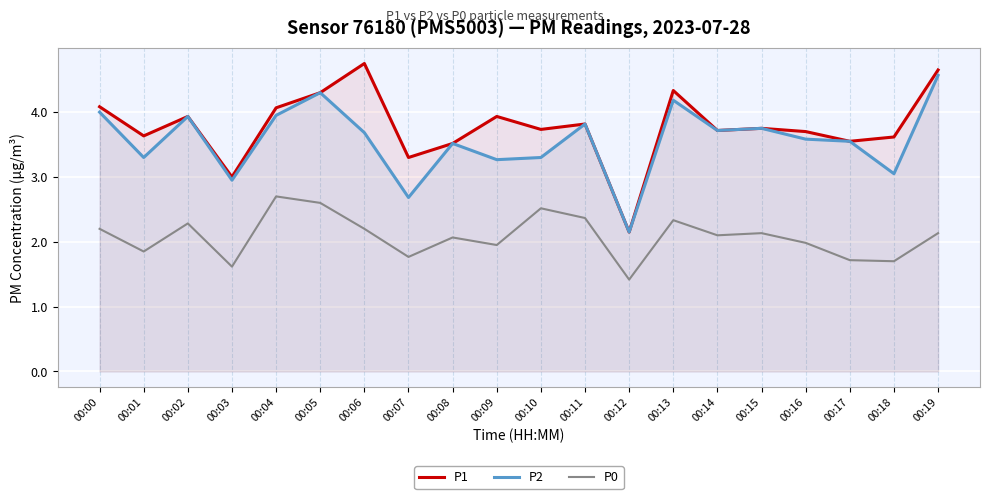

What are all the series names shown in the legend?

P1, P2, P0